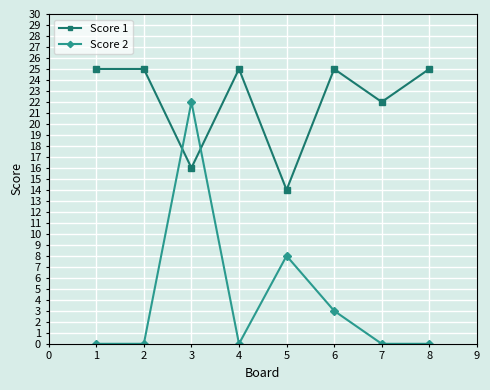

Reading left to right, what are all the values shown in this chart?

Score 1: 25	25	16	25	14	25	22	25
Score 2: 0	0	22	0	8	3	0	0